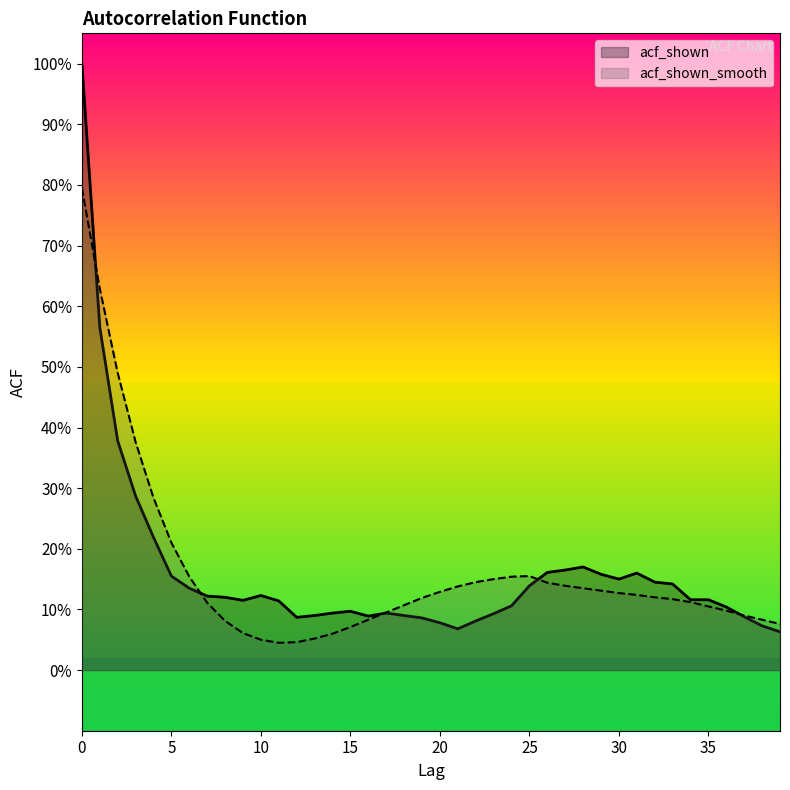

In acf_shown_smooth, how many points are lower than both neighbors (excluding endpoints)?

1